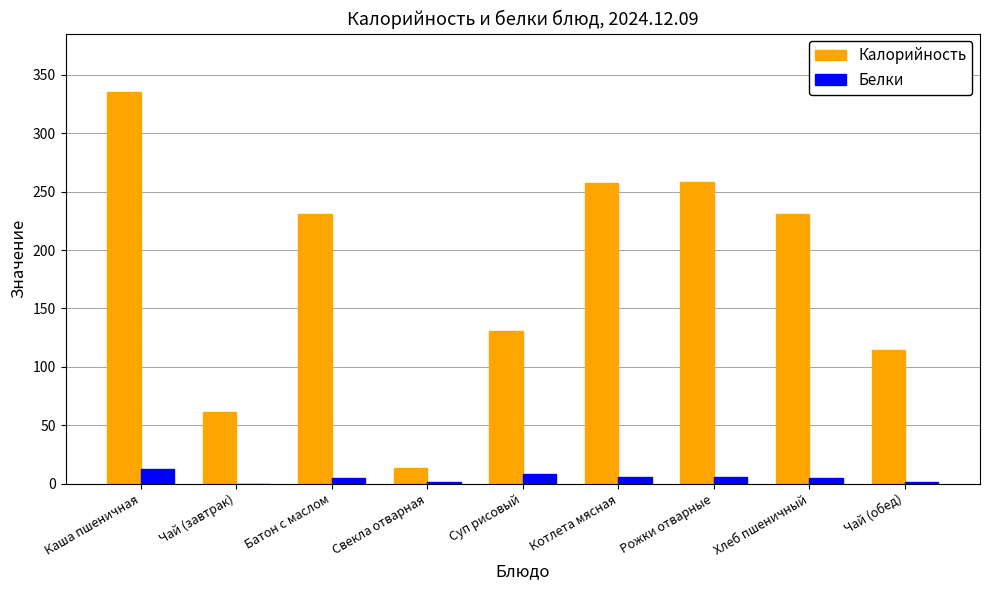

At which category does the chart reach its peak across all series?

Каша пшеничная